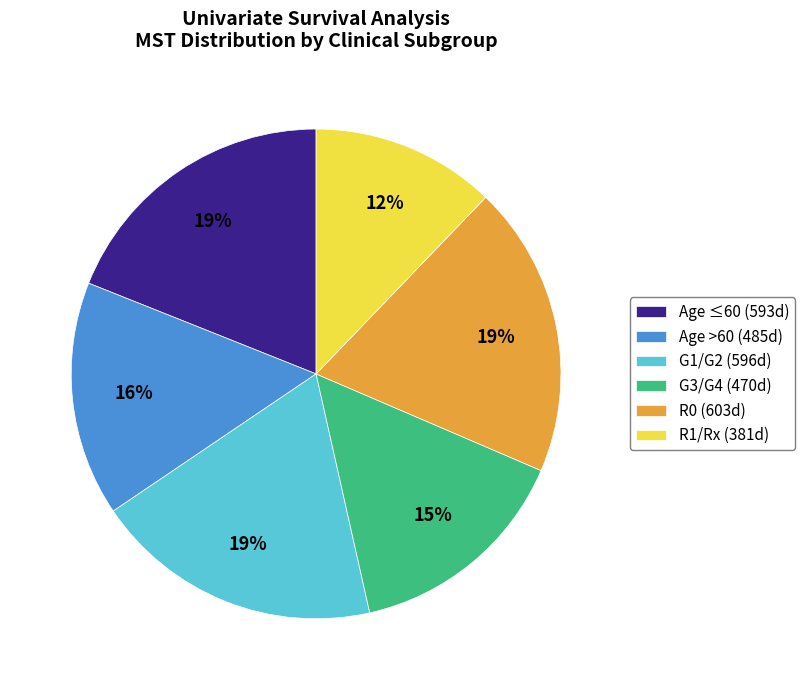

Is the sum of Age ≤60 (593d) and R1/Rx (381d) greater than half?

No